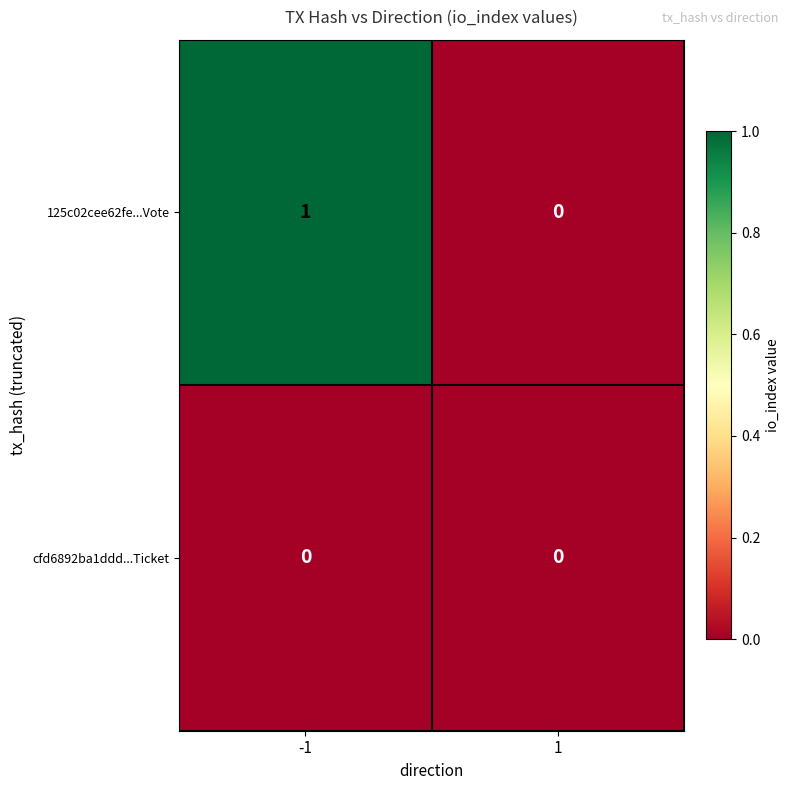

List the series in order of their overall mean, highest first.

125c02cee62fe...Vote, cfd6892ba1ddd...Ticket